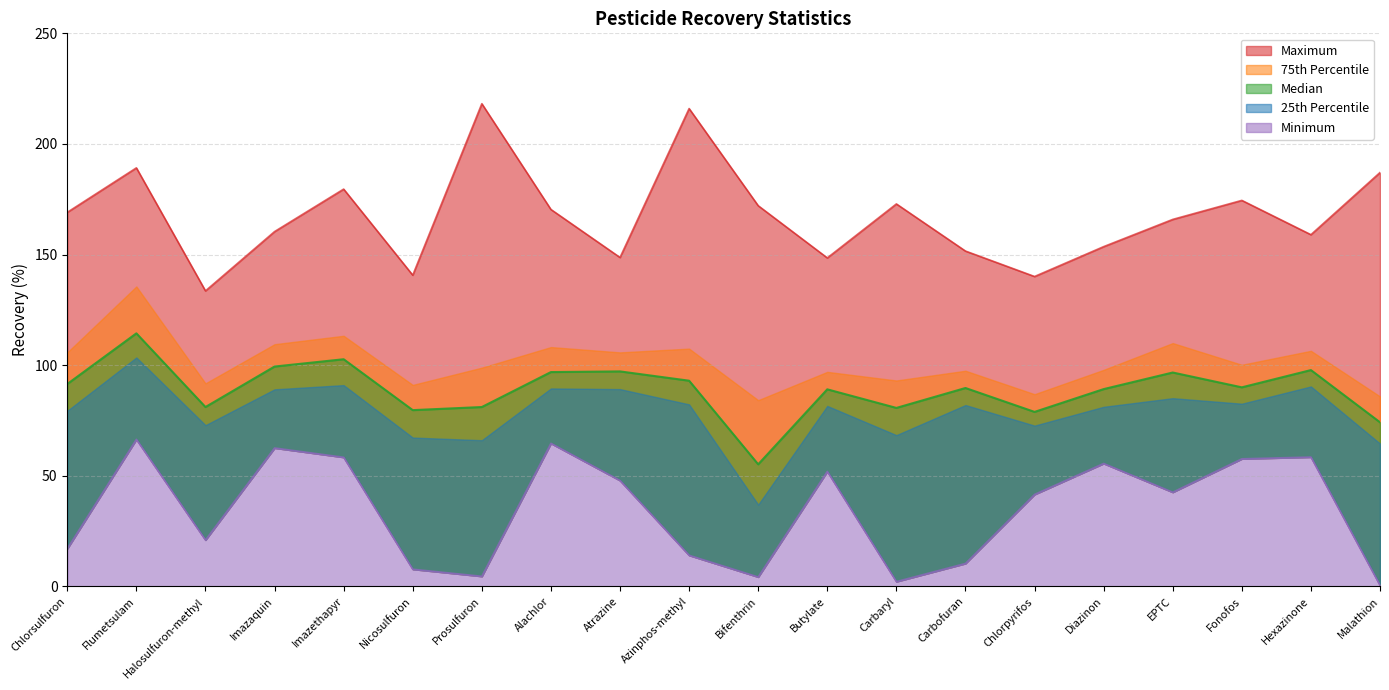

Which has a higher value, Malathion or Halosulfuron-methyl?

Malathion